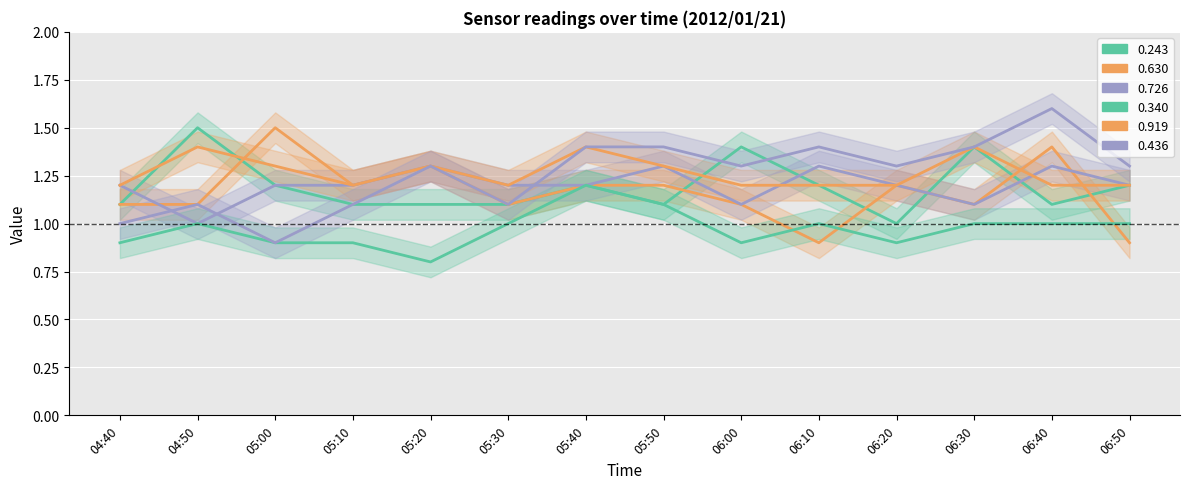

Is it true that 0.630 equals 0.9 at 04:40?

True